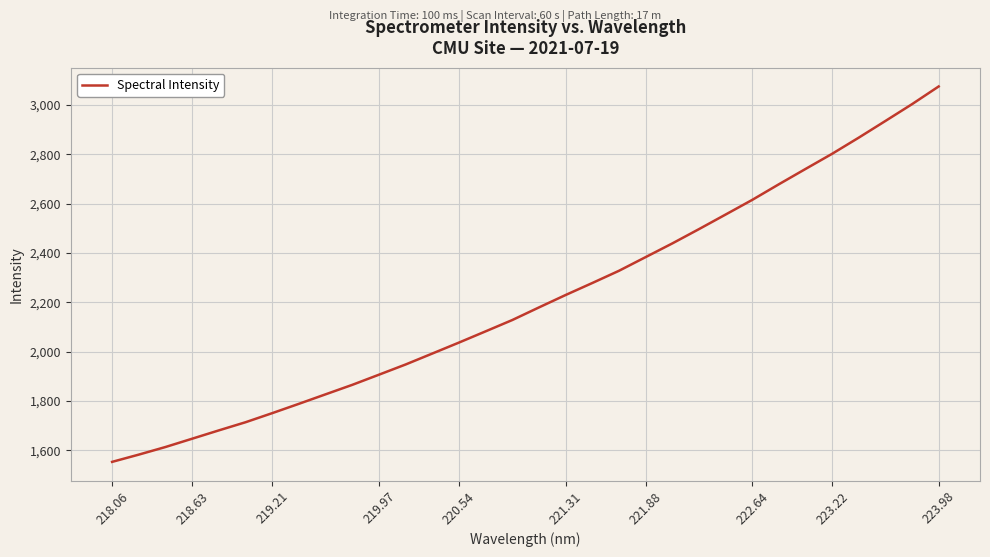

What is the sum of all values?

70721.2